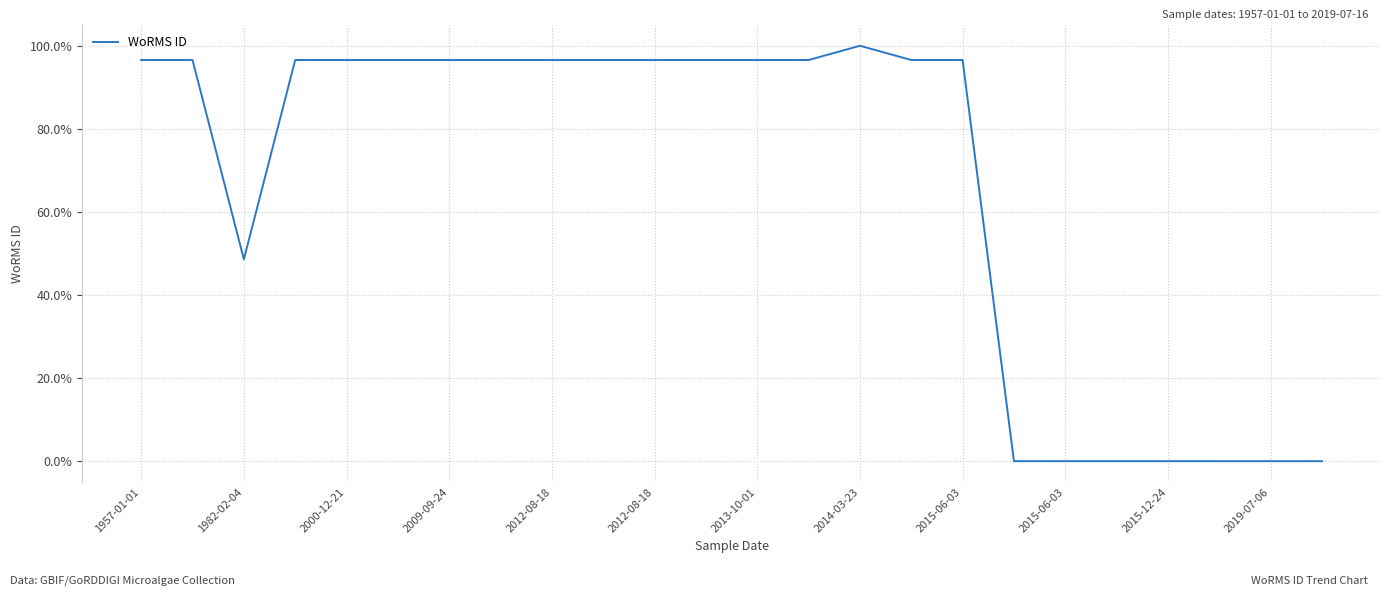

What is the maximum value shown in the chart?

100.0